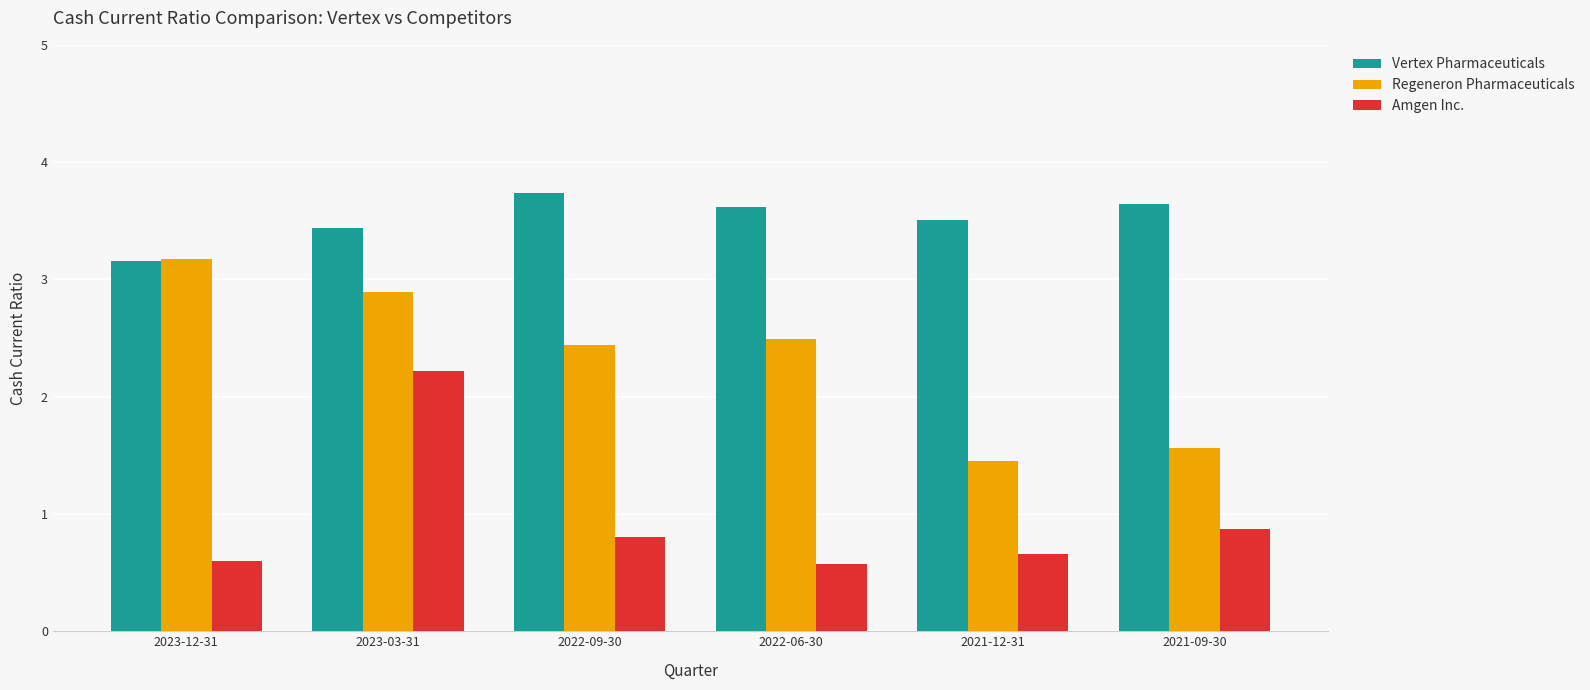

List the series in order of their peak value, highest first.

Vertex Pharmaceuticals, Regeneron Pharmaceuticals, Amgen Inc.